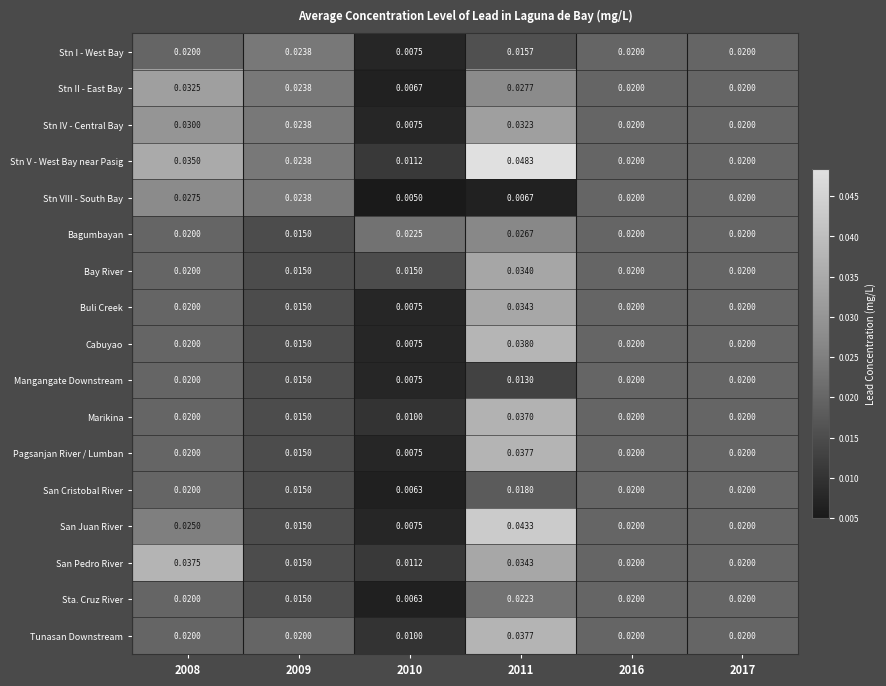

Which series has the largest range (max minus min)?

Stn V - West Bay near Pasig